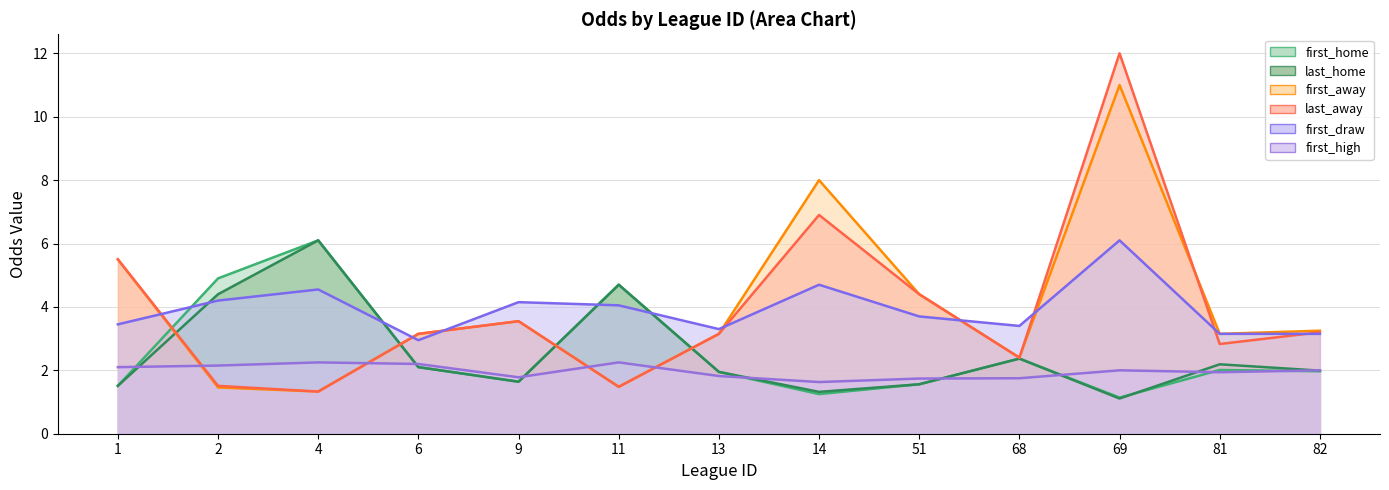

How many categories are shown in the chart?

13